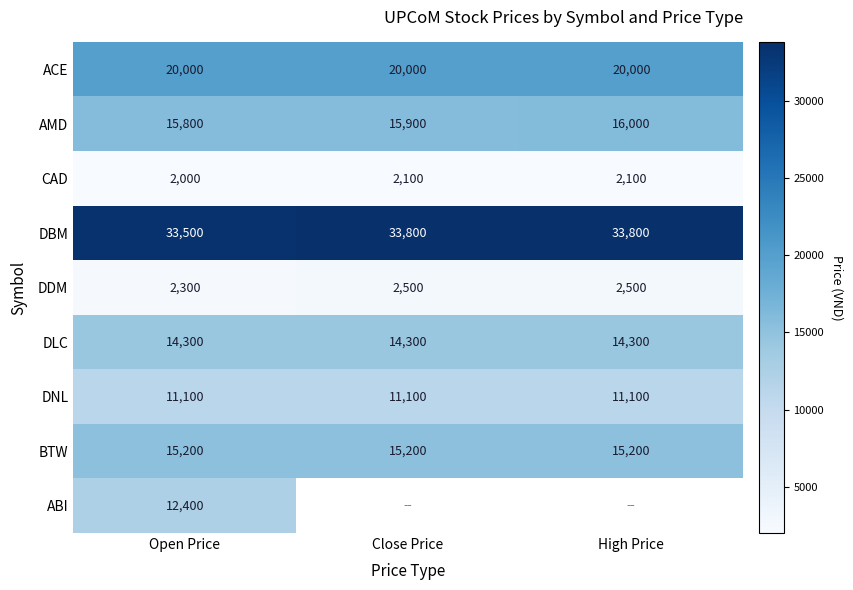

What is the difference between the highest and lowest values at Open Price?

31500